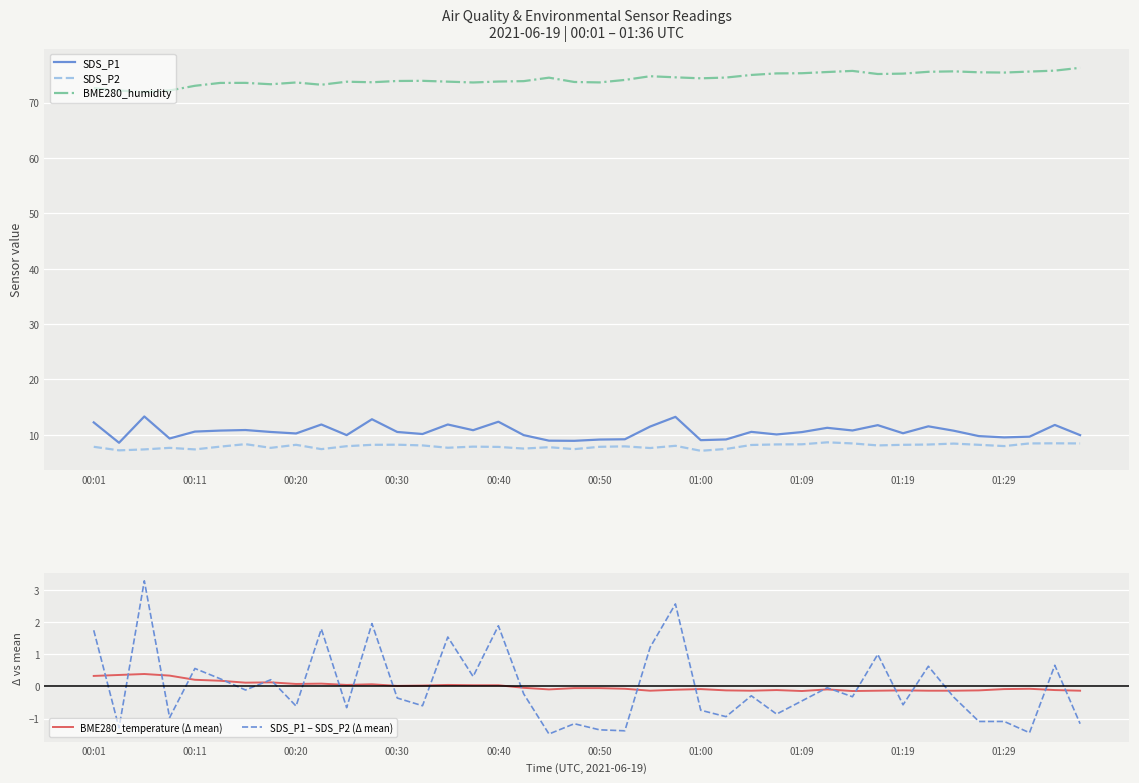

List the series in order of their peak value, lowest first.

BME280_temperature (Δ mean), SDS_P1 − SDS_P2 (Δ mean), SDS_P2, SDS_P1, BME280_humidity